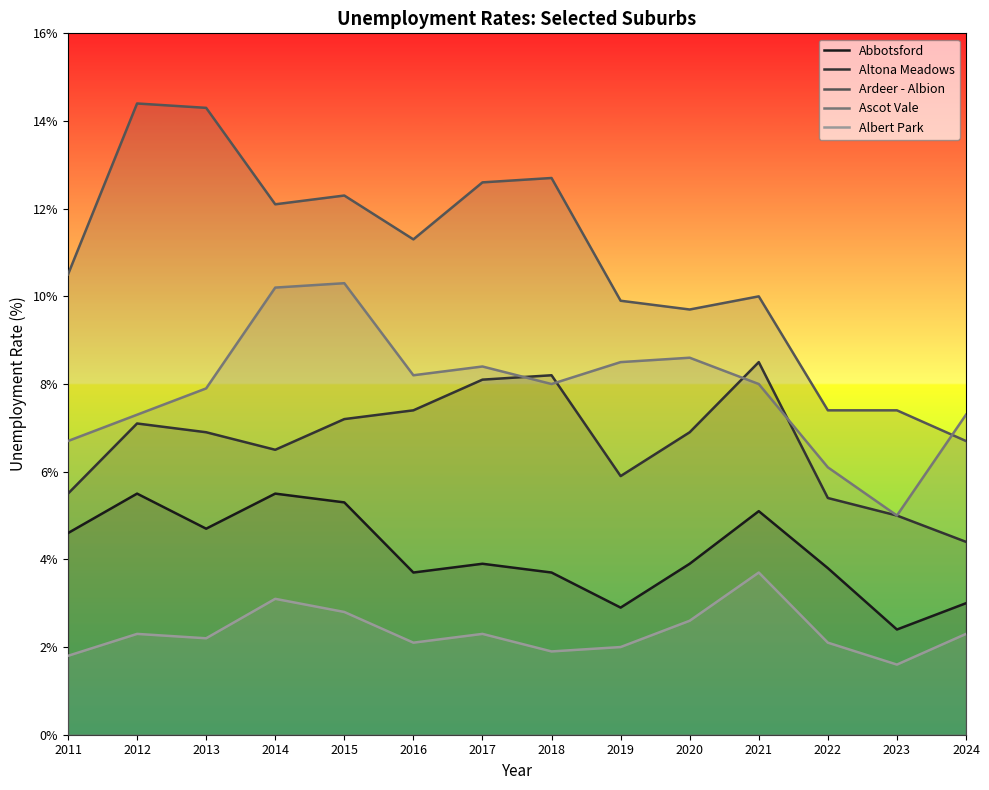

What are all the series names shown in the legend?

Abbotsford, Altona Meadows, Ardeer - Albion, Ascot Vale, Albert Park